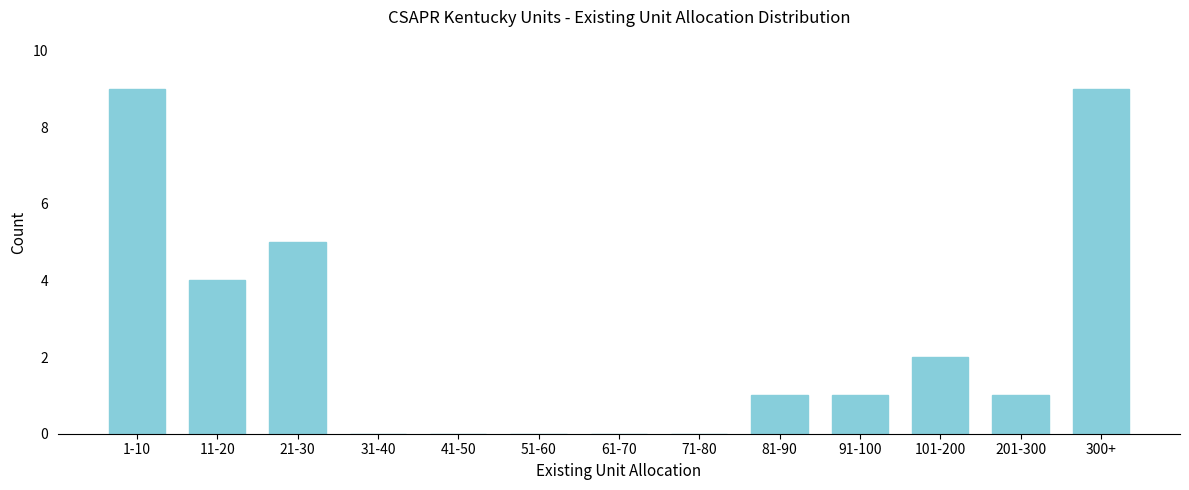

Reading right to left, list all the values displayed in this chart.

300+=9	201-300=1	101-200=2	91-100=1	81-90=1	71-80=0	61-70=0	51-60=0	41-50=0	31-40=0	21-30=5	11-20=4	1-10=9